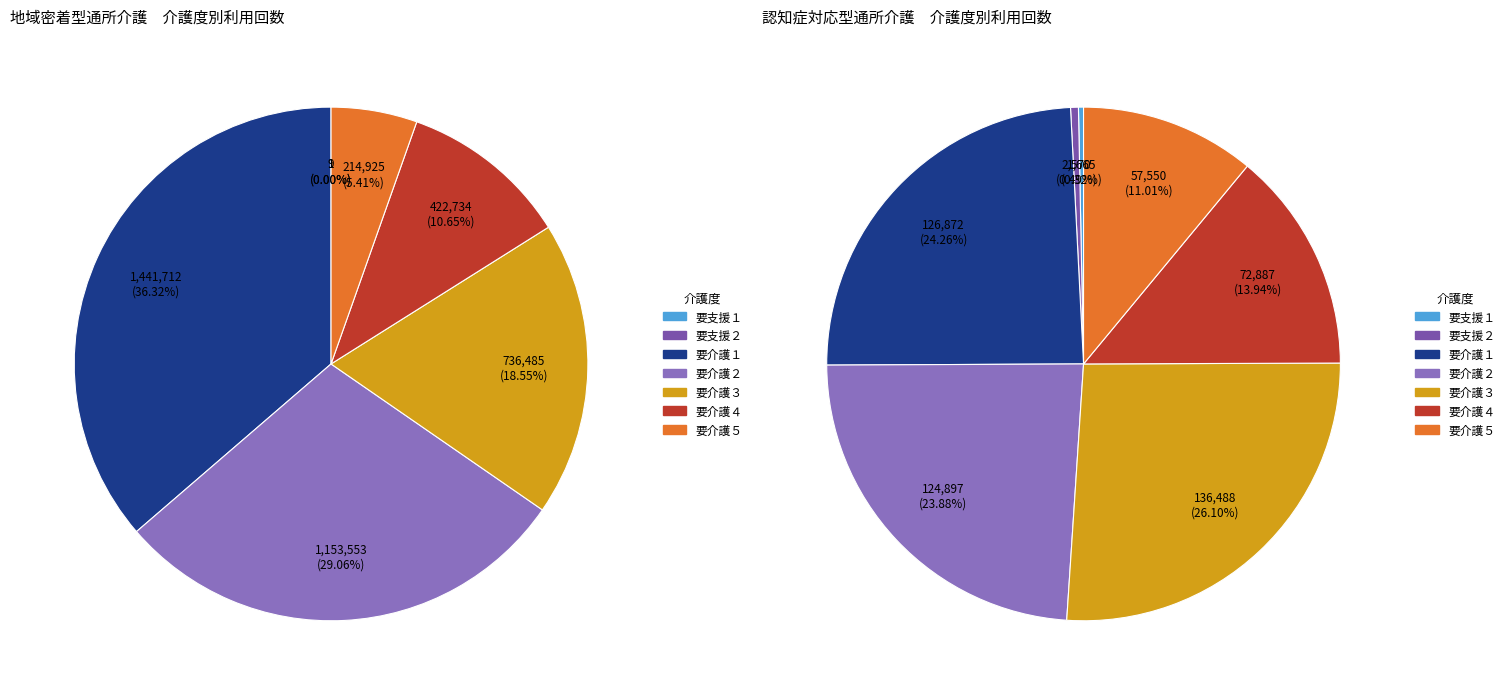

True or false: 地域密着型通所介護 accounts for 75% of the total.

False